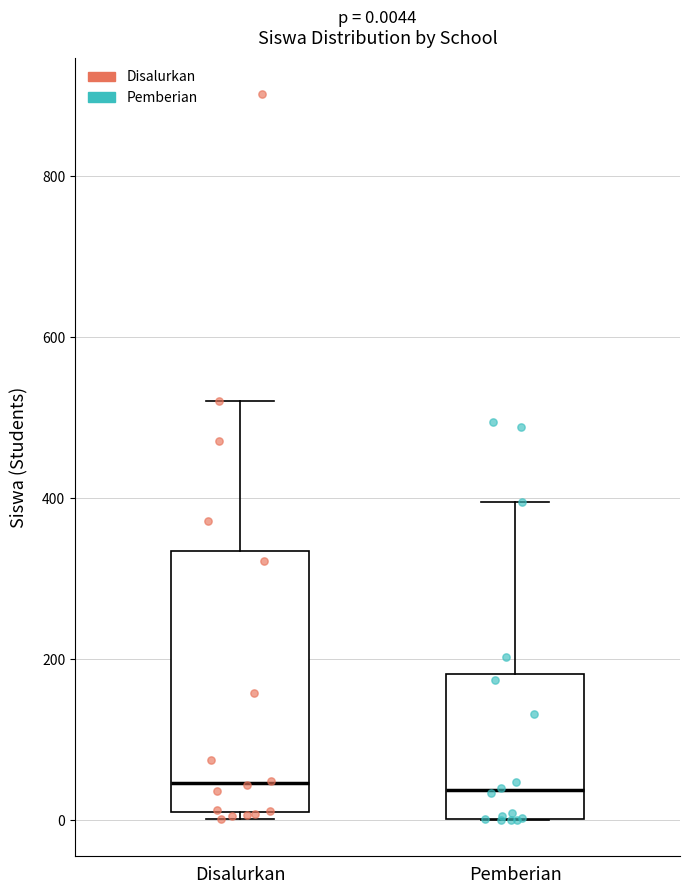

Comparing the boxes themselves (not the whiskers), which one is the tallest?

Disalurkan